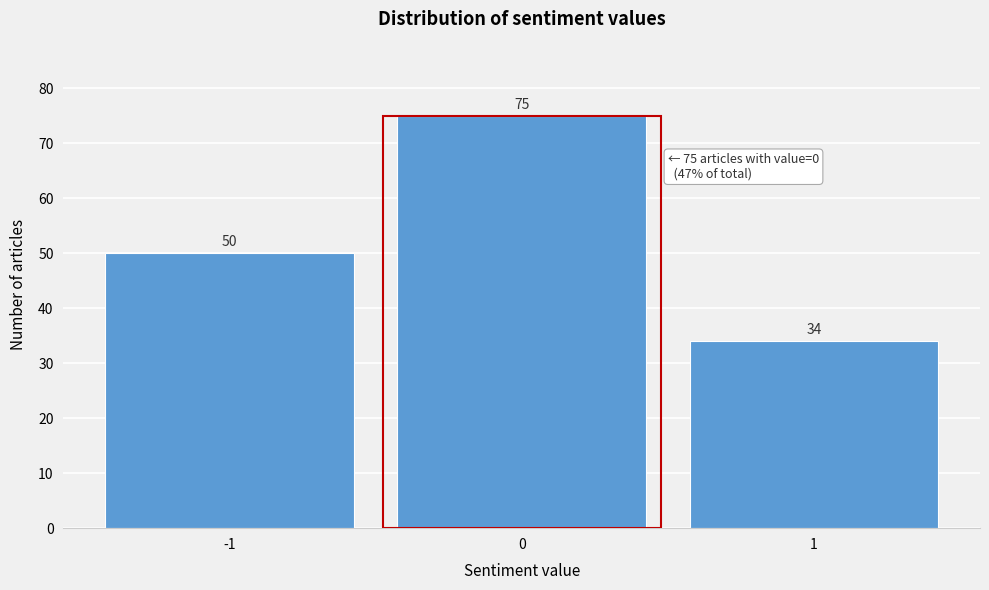

Reading left to right, what are all the values shown in this chart?

50	75	34